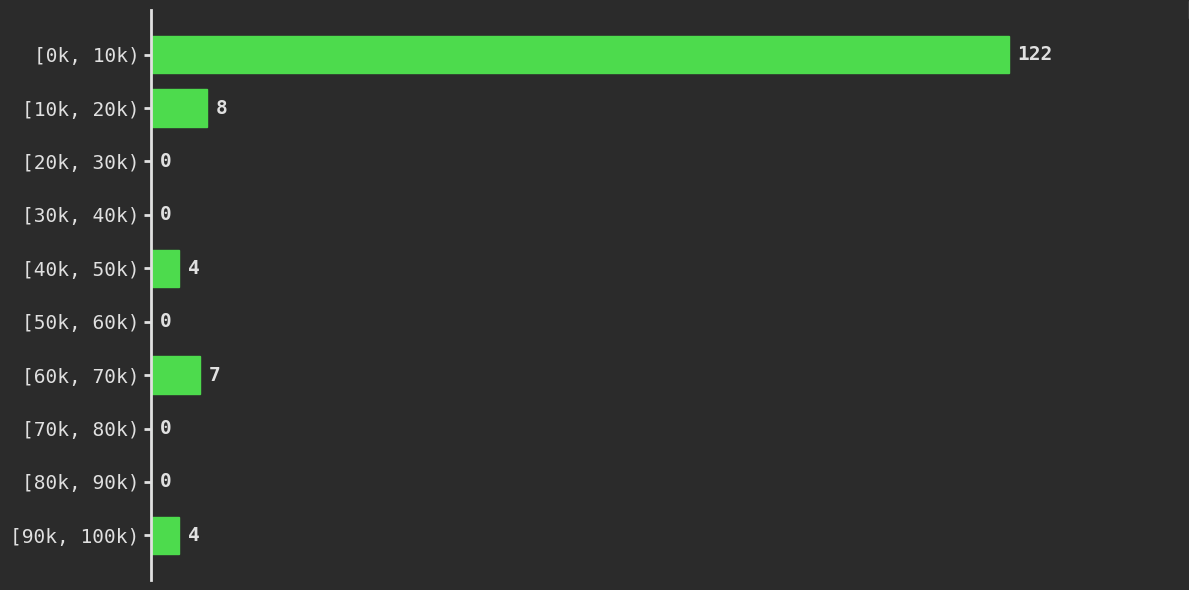

Reading top to bottom, list all the values displayed in this chart.

[0k, 10k)=122	[10k, 20k)=8	[20k, 30k)=0	[30k, 40k)=0	[40k, 50k)=4	[50k, 60k)=0	[60k, 70k)=7	[70k, 80k)=0	[80k, 90k)=0	[90k, 100k)=4